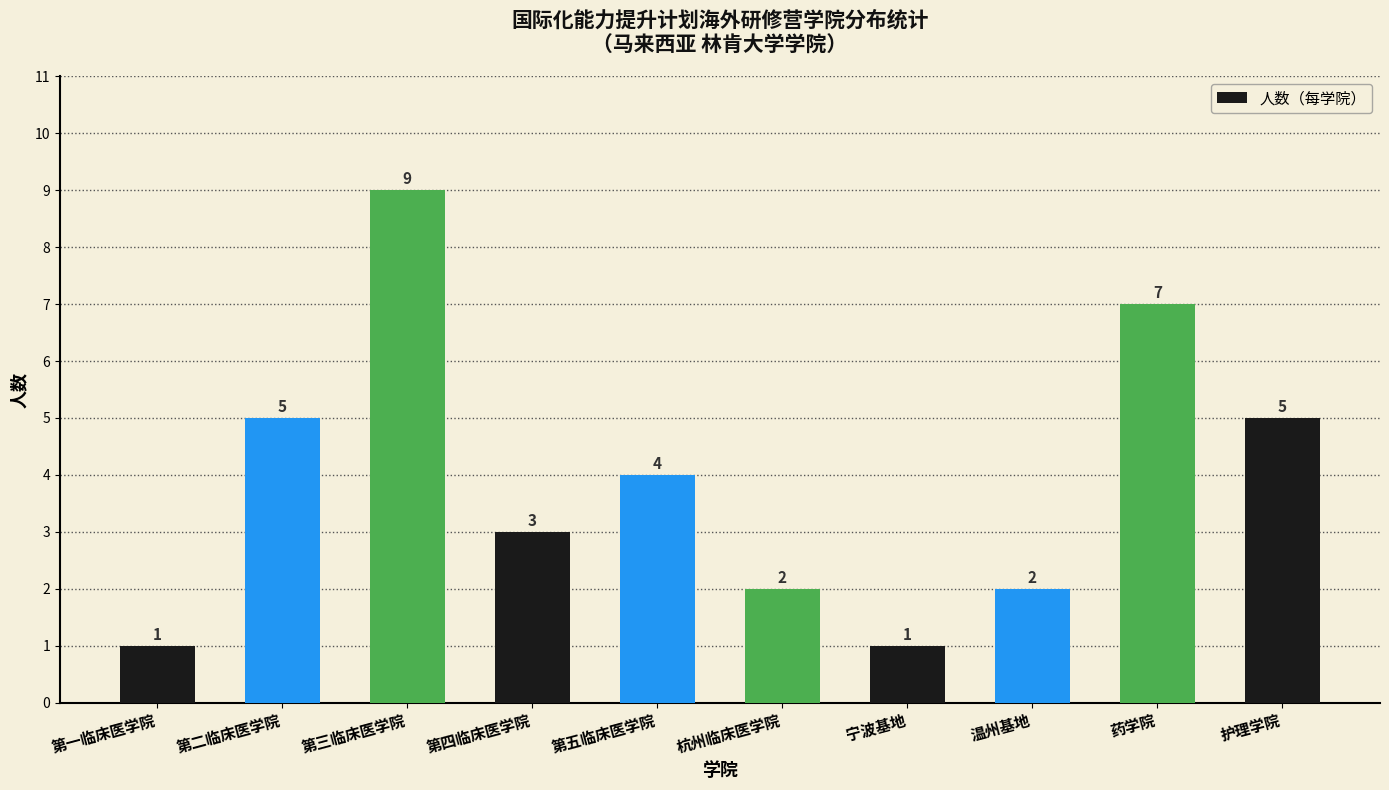

What is the value of the 4th bar from the left?

3